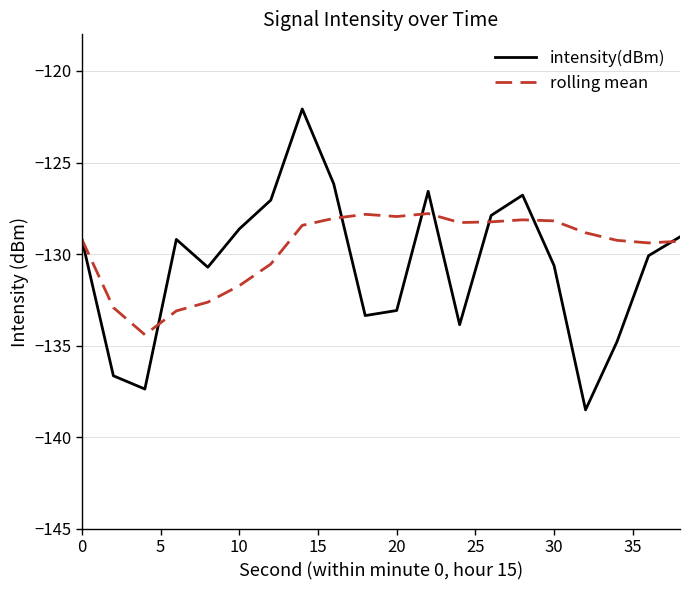

What are all the series names shown in the legend?

intensity(dBm), rolling mean